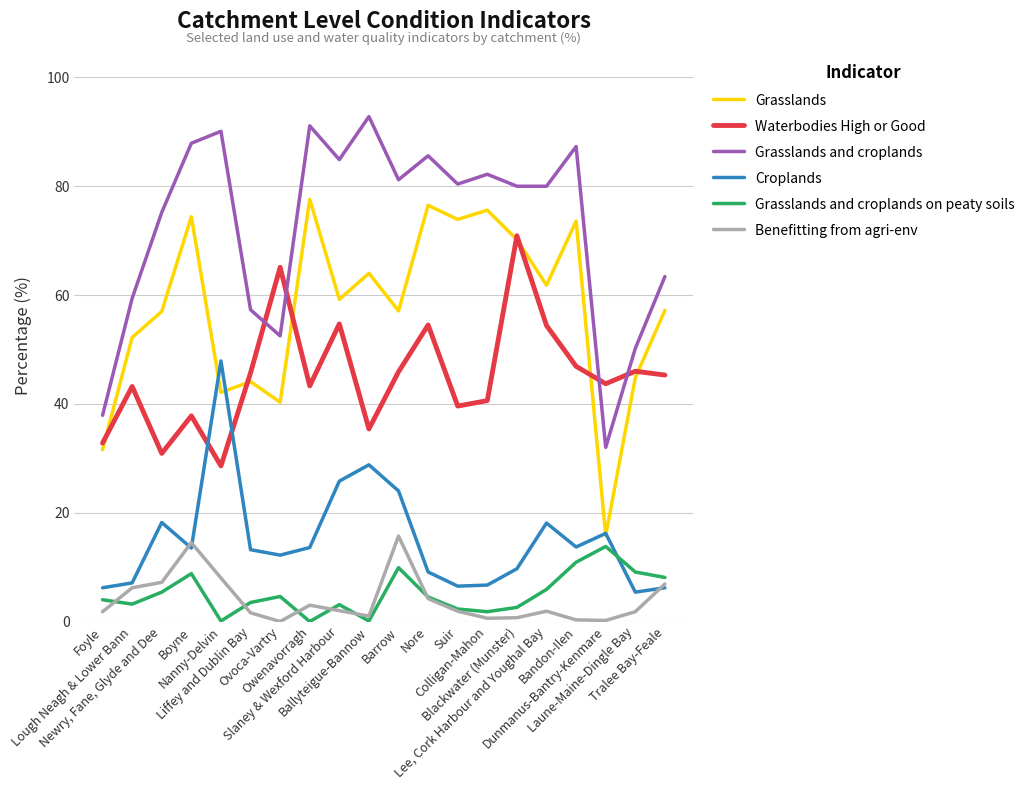

The Grasslands series shows 15.8 at Dunmanus-Bantry-Kenmare. True or false?

True